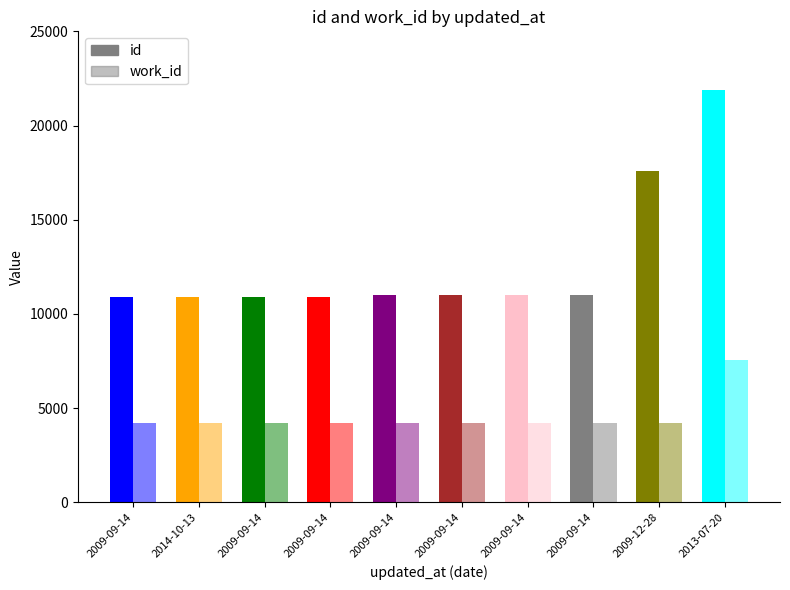

Between 2009-09-14 and 2009-12-28, which is larger?

2009-12-28